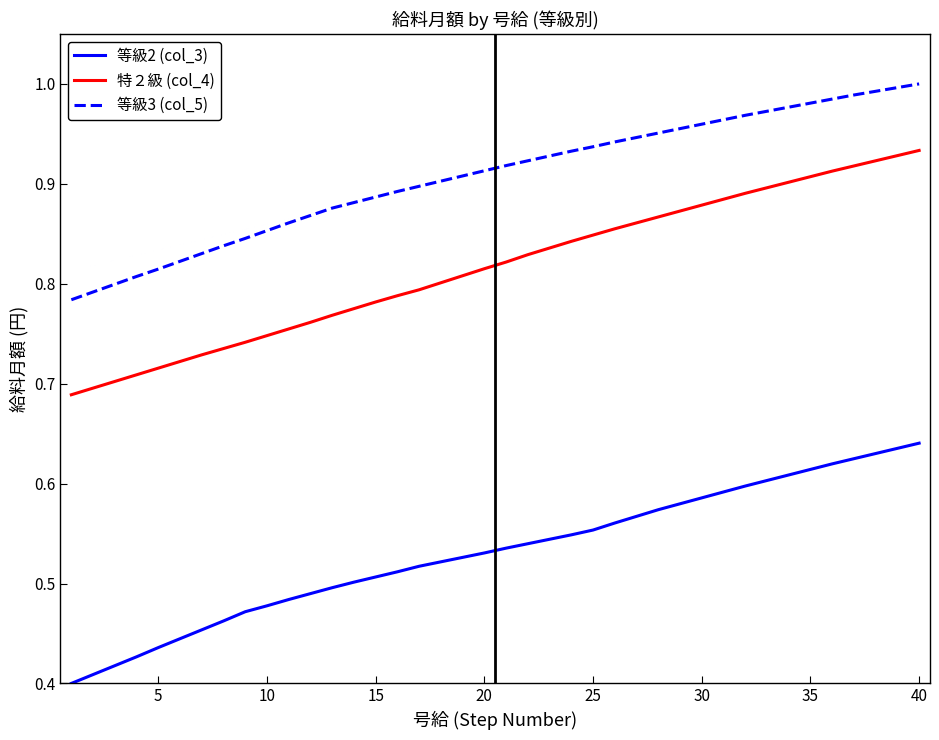

True or false: 等級2 (col_3) and 等級3 (col_5) cross at least once.

False